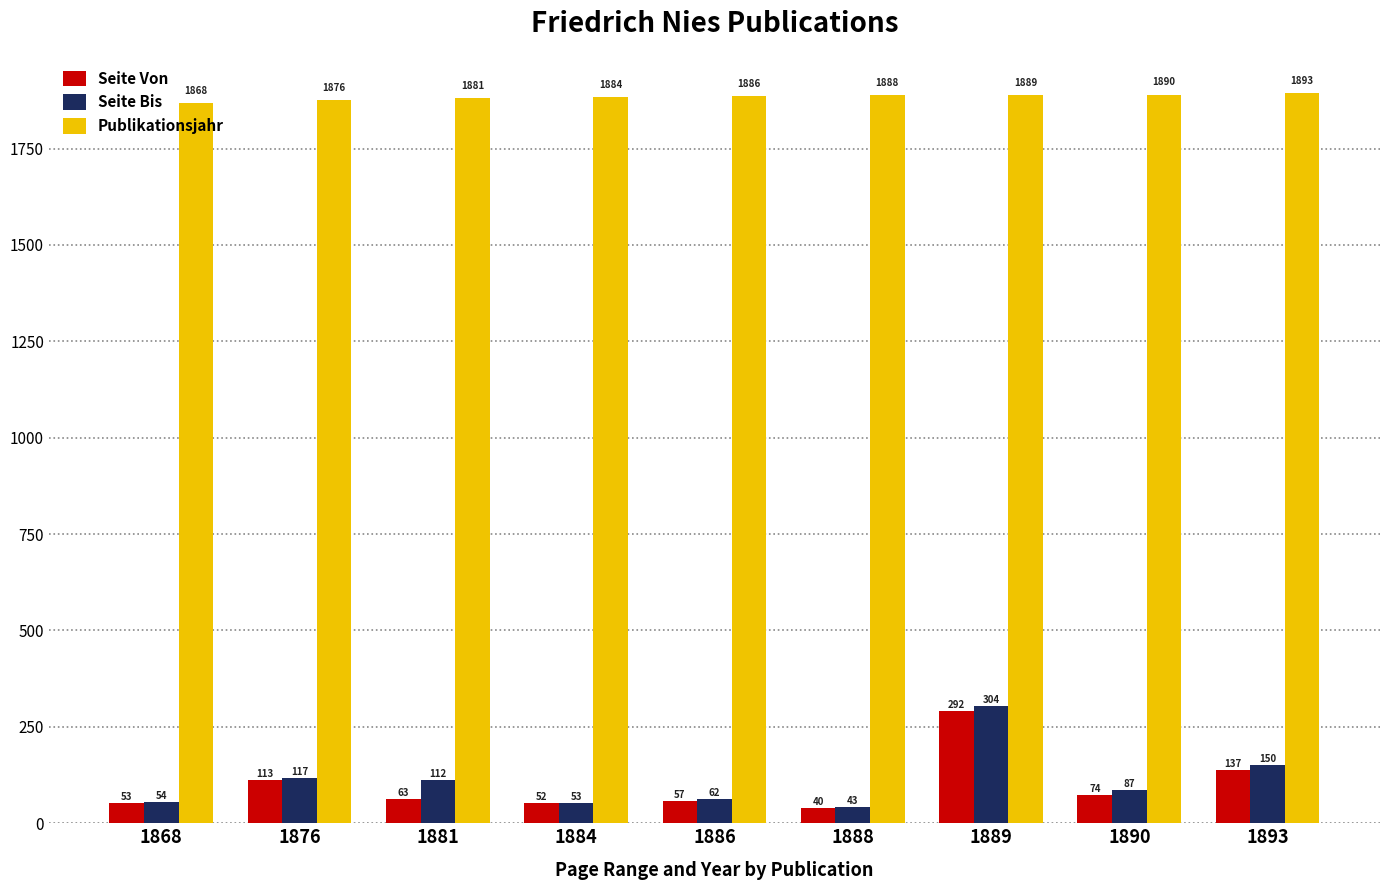

Does the chart contain any negative values?

No